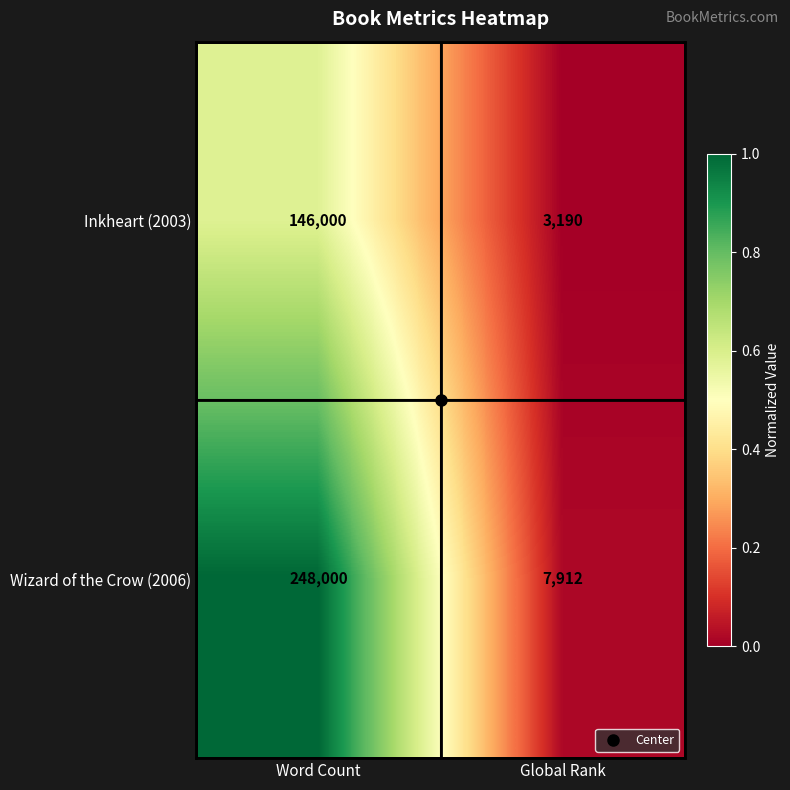

Which series has the largest range (max minus min)?

Wizard of the Crow (2006)